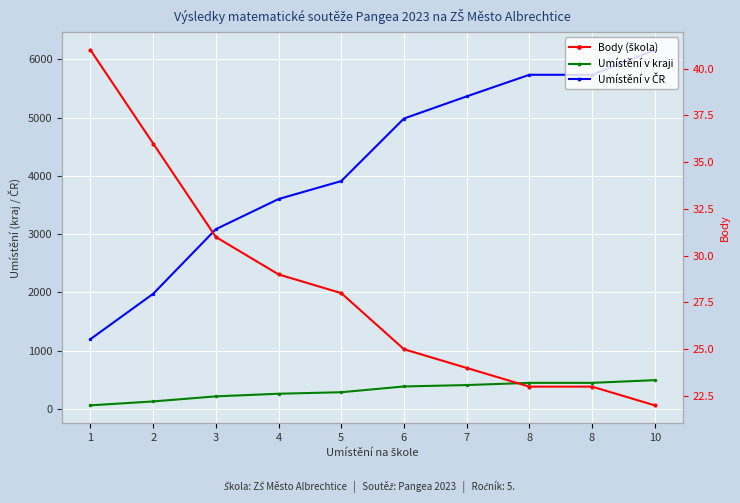

Is it true that Umístění v kraji equals 270 at 6?

False